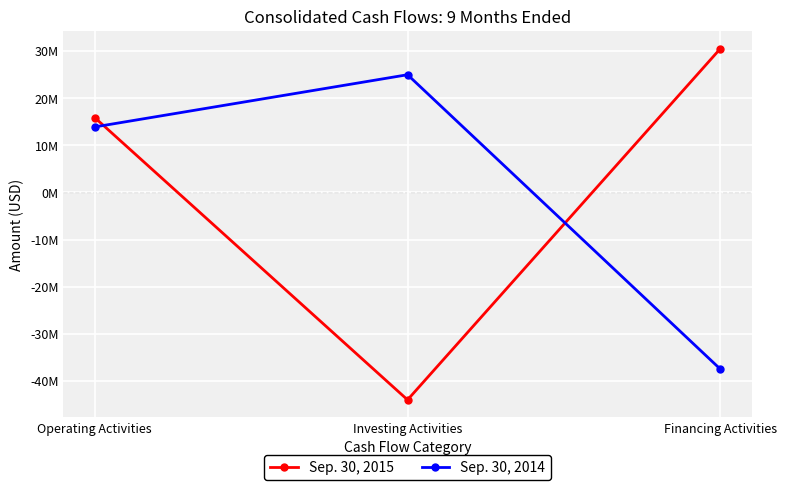

What are all the series names shown in the legend?

Sep. 30, 2015, Sep. 30, 2014